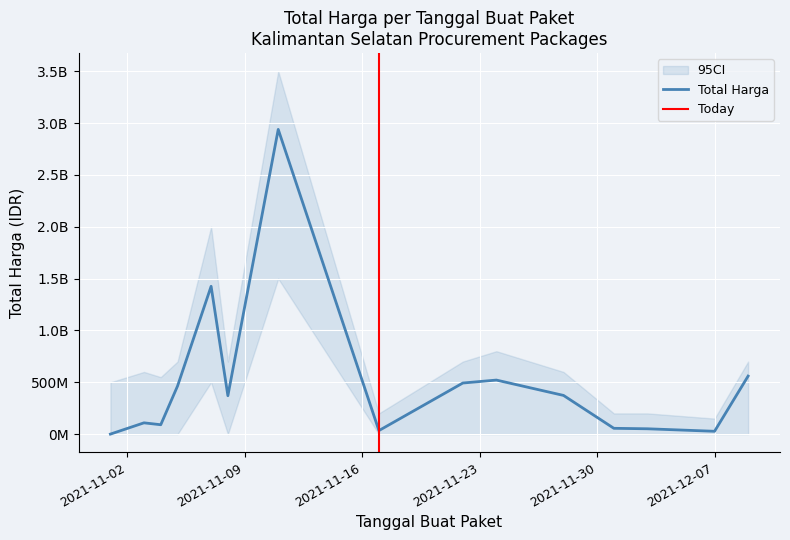

How many points are lower than both their immediate neighbors (excluding endpoints)?

4